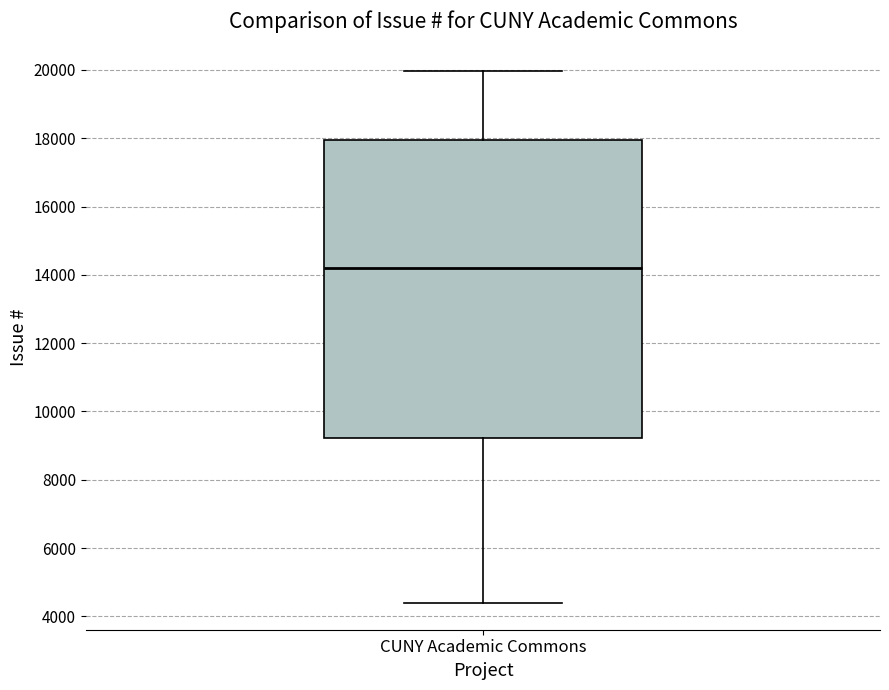

Where does the upper whisker of the box for CUNY Academic Commons end on the y-axis? The values are not printed on the chart, so give them approximately, as read against the axis.

20000